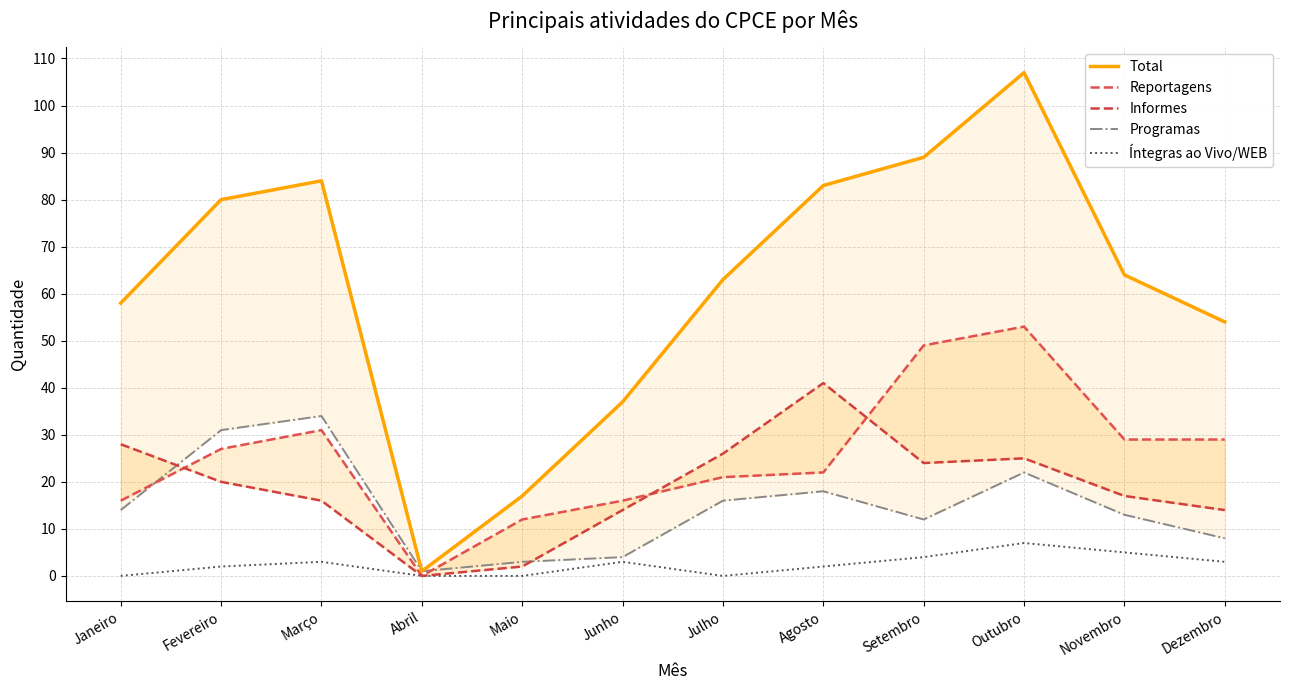

The value of Informes at Junho is 24. True or false?

False